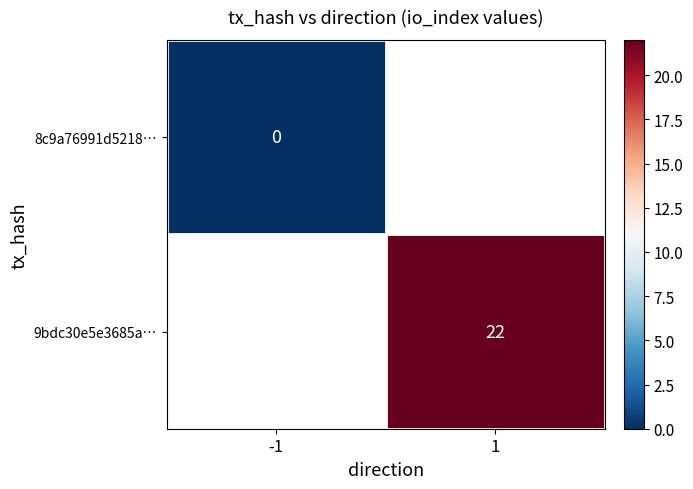

The 9bdc30e5e3685a… series shows 6 at 1. True or false?

False